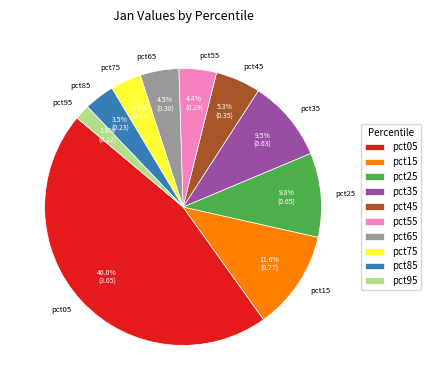

To the nearest percent, what is the combined percentage of pct35 and pct85?

13%